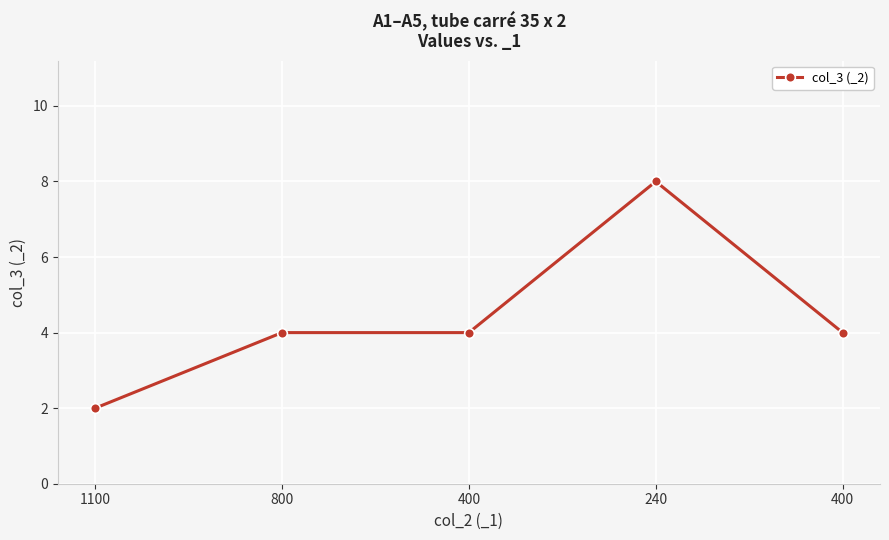

Reading left to right, what are all the values shown in this chart?

2	4	4	8	4